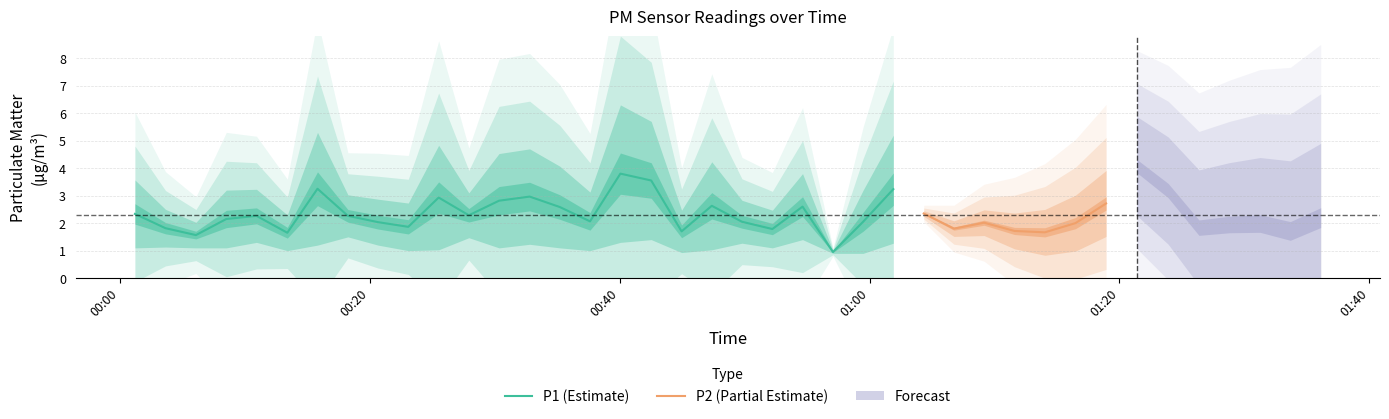

What is the maximum value for P1 (Estimate)?

3.8